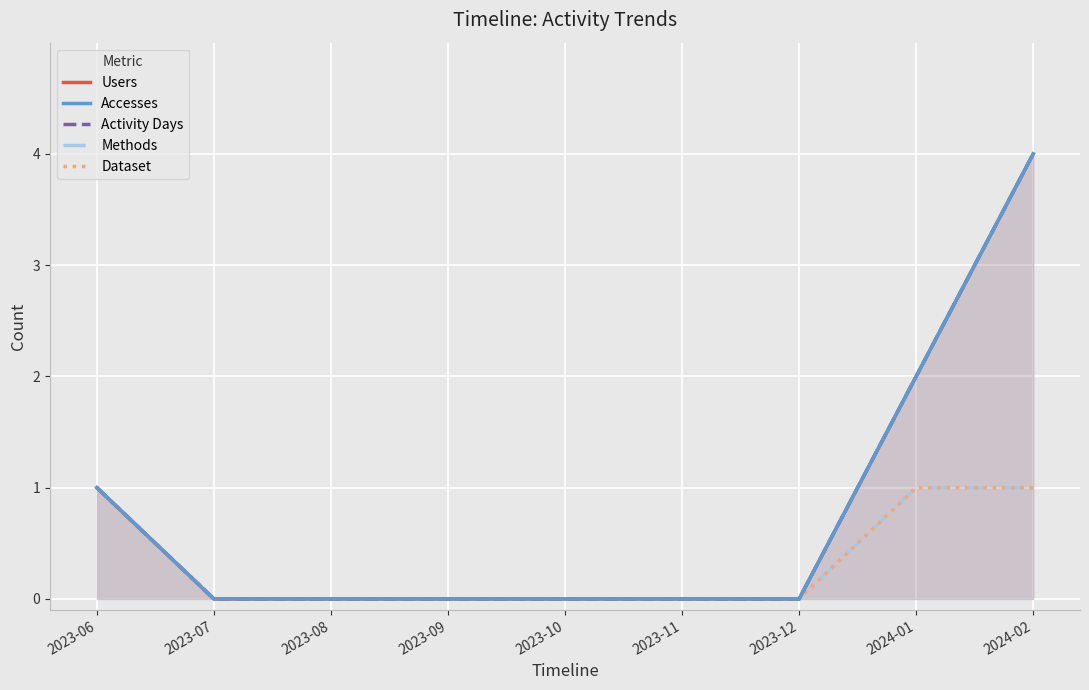

Which category has the lowest value across all series?

2023-07